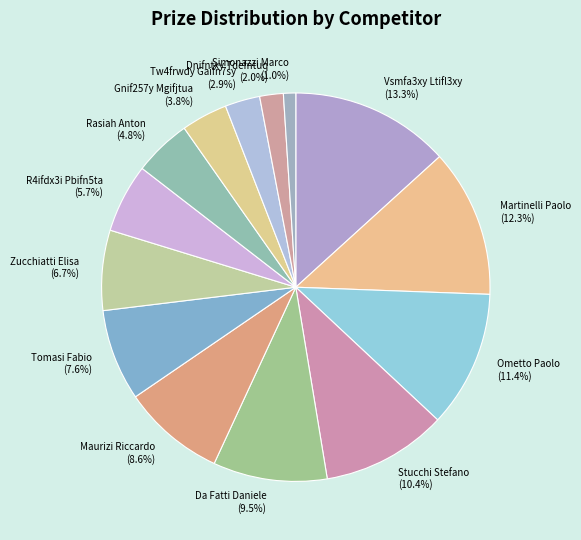

The R4ifdx3i Pbifn5ta slice represents 6% of the pie. True or false?

True